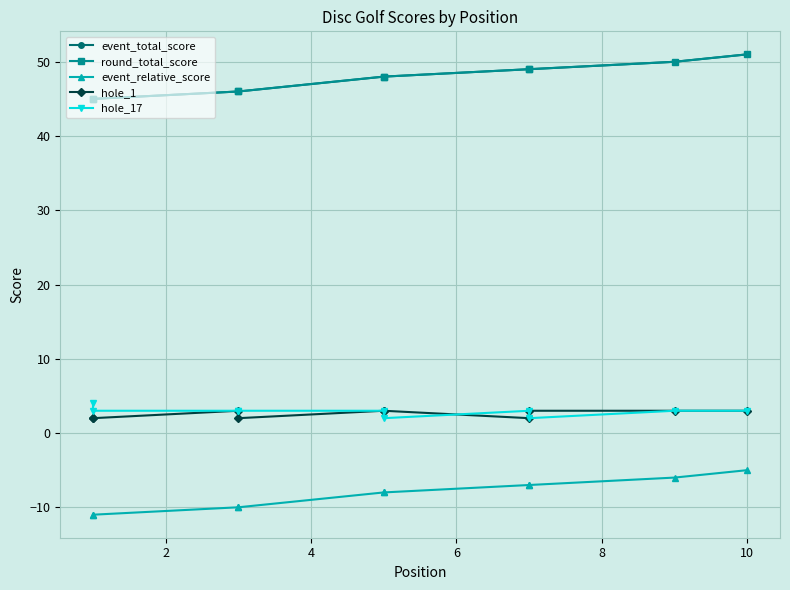

What are all the series names shown in the legend?

event_total_score, round_total_score, event_relative_score, hole_1, hole_17